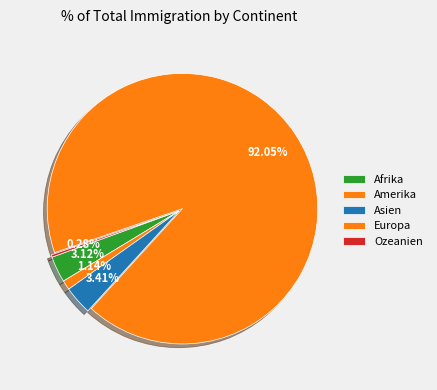

How many segments does this pie chart have?

5